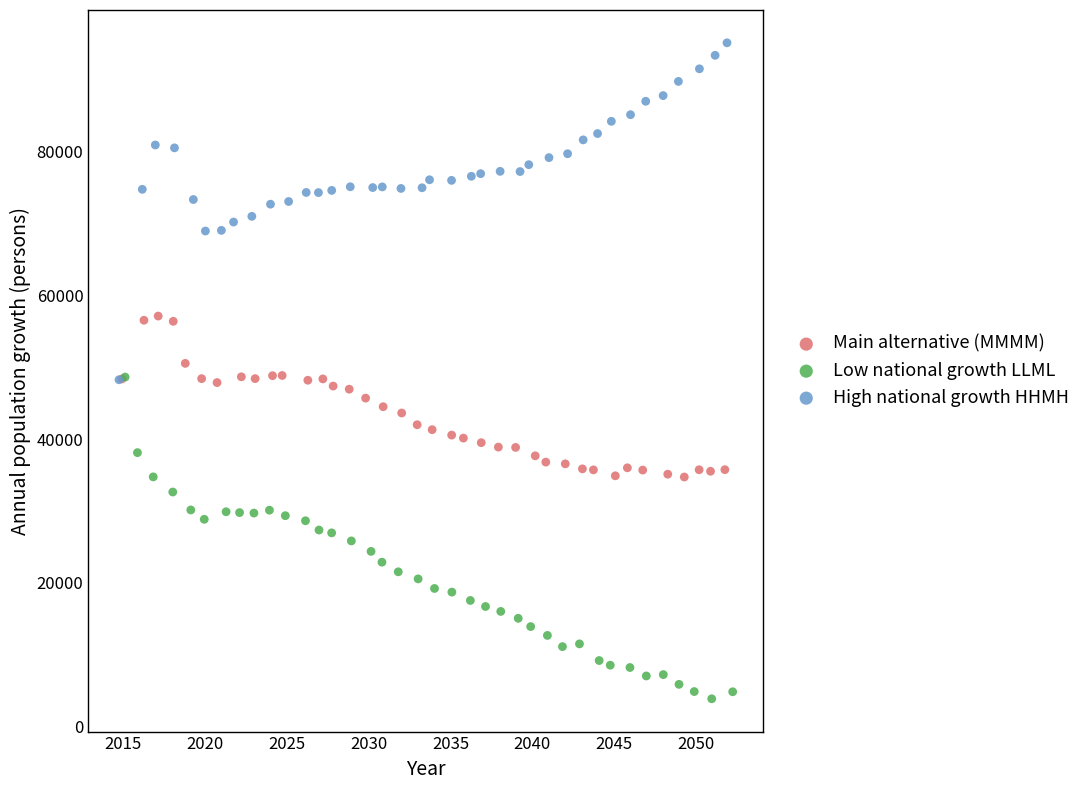

What are all the series names shown in the legend?

Main alternative (MMMM), Low national growth LLML, High national growth HHMH